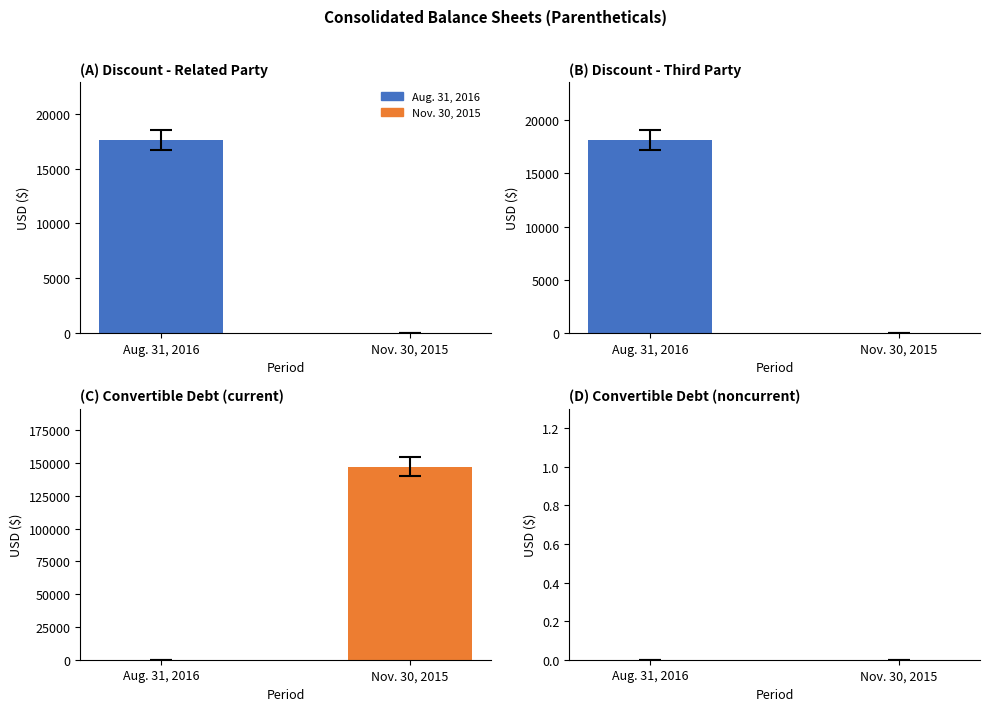

Is it true that Nov. 30, 2015 equals 0 at Discount on Loan
Payable - Related Party?

True